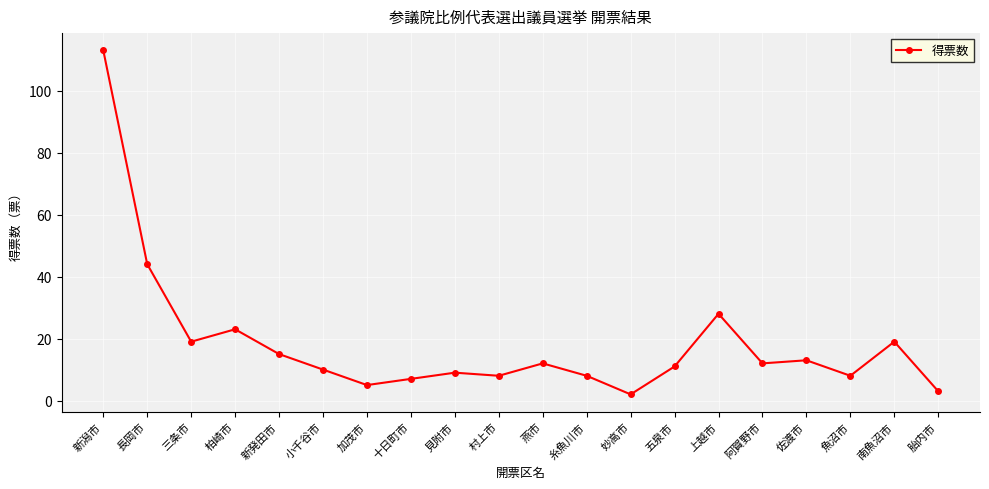

Between 小千谷市 and 燕市, which is larger?

燕市